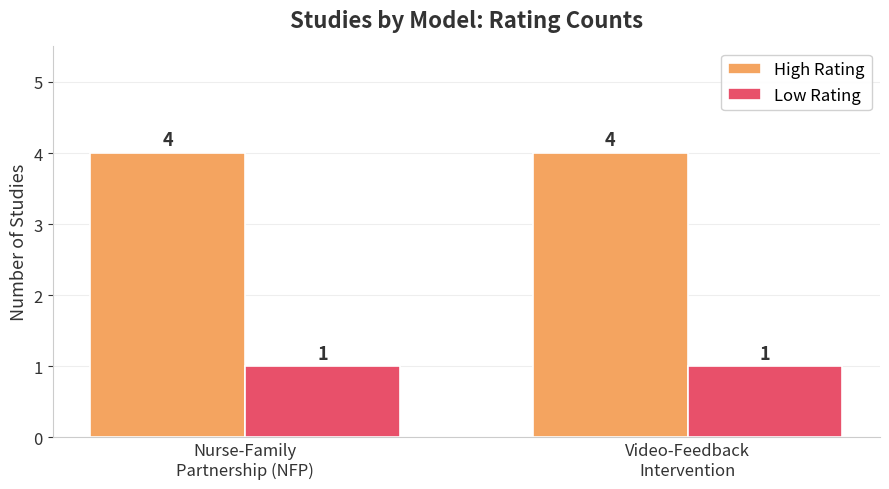

Reading left to right, transcribe all the data shown in this chart.

High Rating: 4	4
Low Rating: 1	1